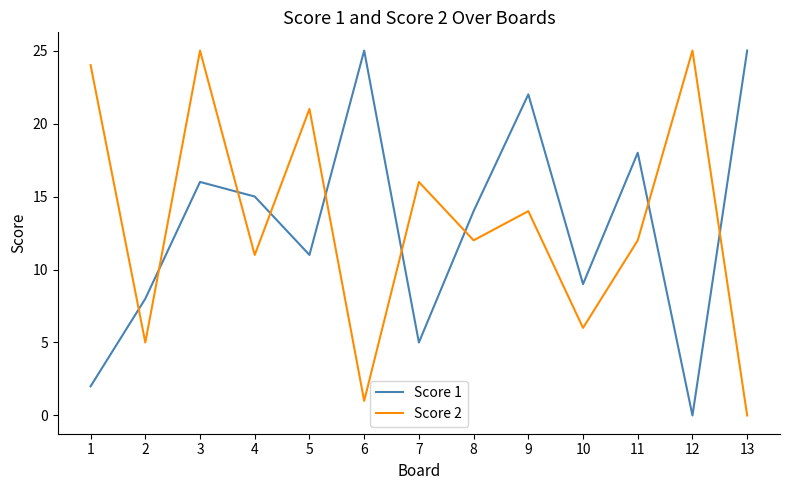

At which category is the sum across all series the highest?

3